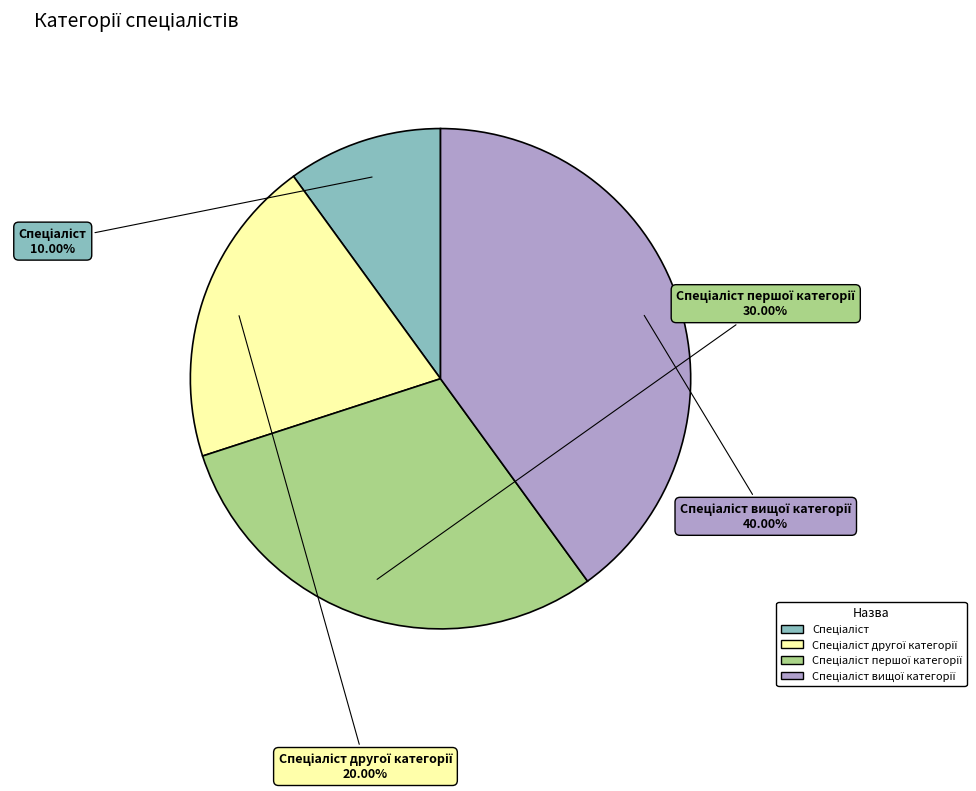

Is there a majority slice in this chart?

No